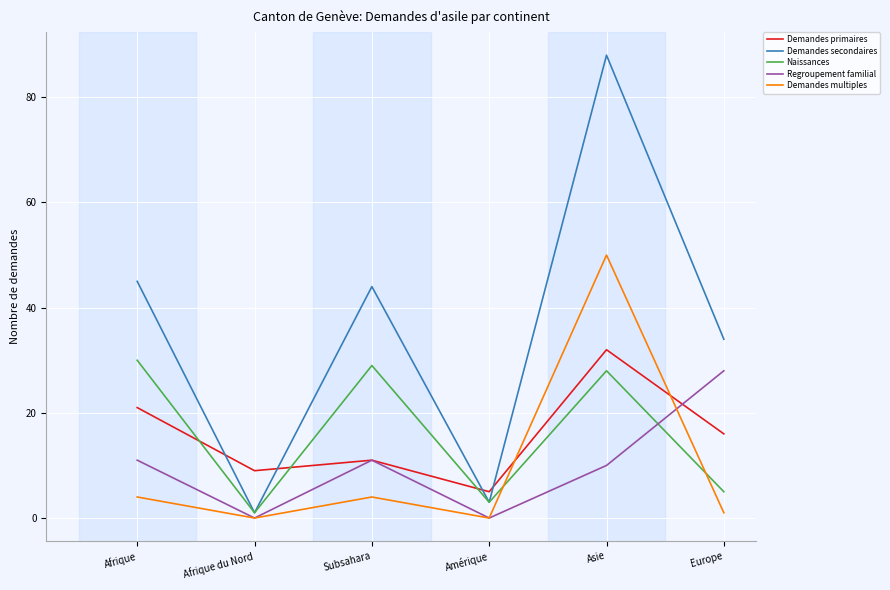

What position from the left is Europe?

6